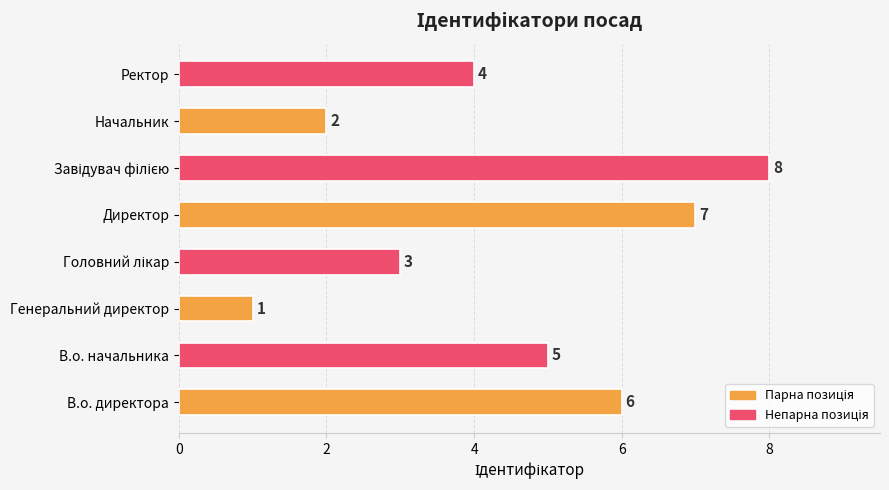

Reading top to bottom, what are all the values shown in this chart?

4	2	8	7	3	1	5	6